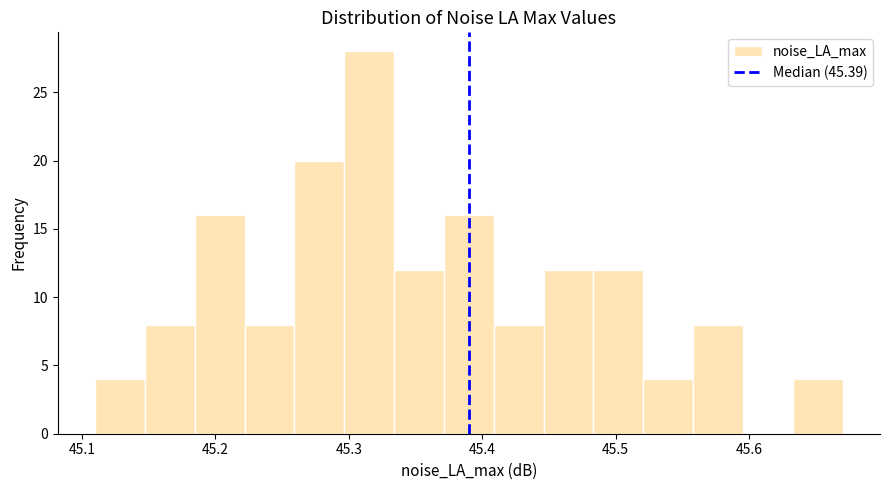

Read against the x-axis, roughly where is the centre of the tallest bar?

45.32